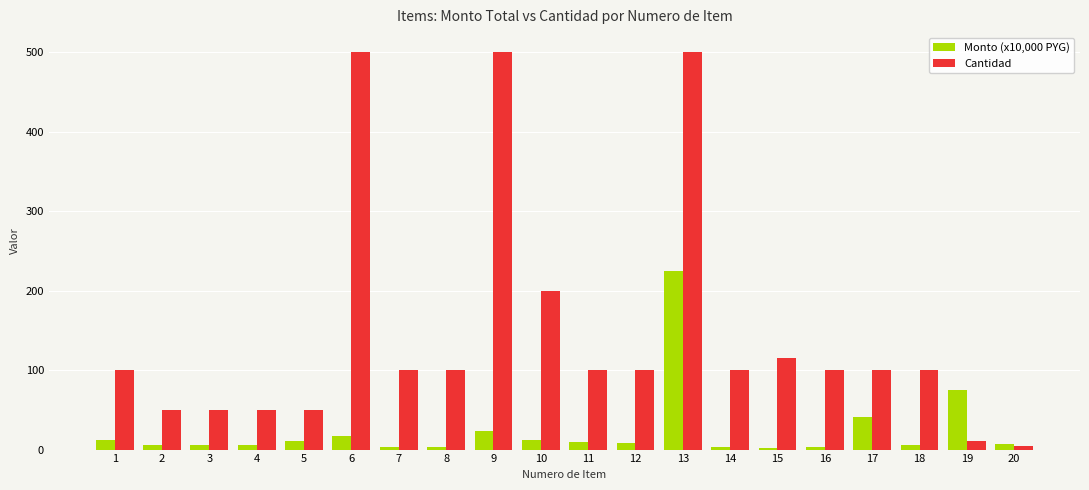

Is the value of Monto (x10,000 PYG) at 7 greater than the value of Cantidad at 13?

No